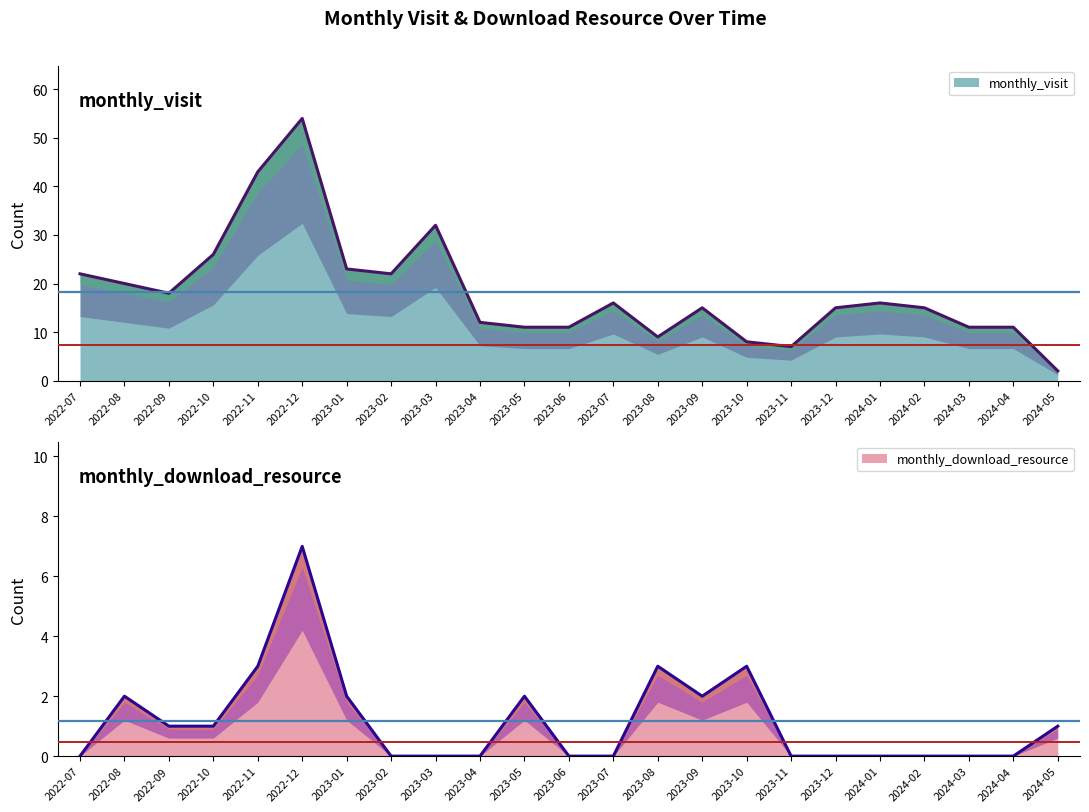

What is the label of the 21st point from the left?

2024-03